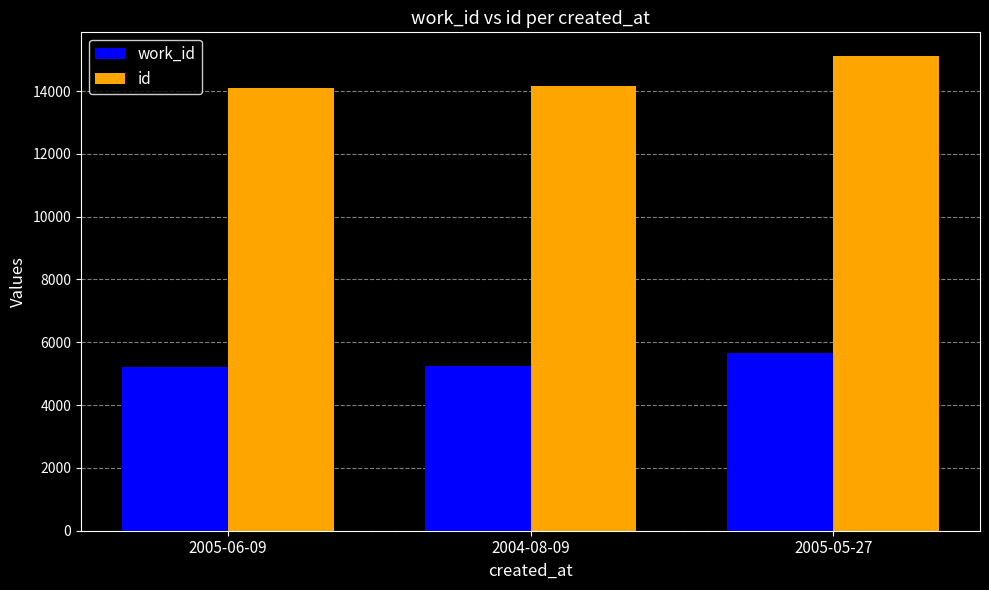

What are all the series names shown in the legend?

work_id, id